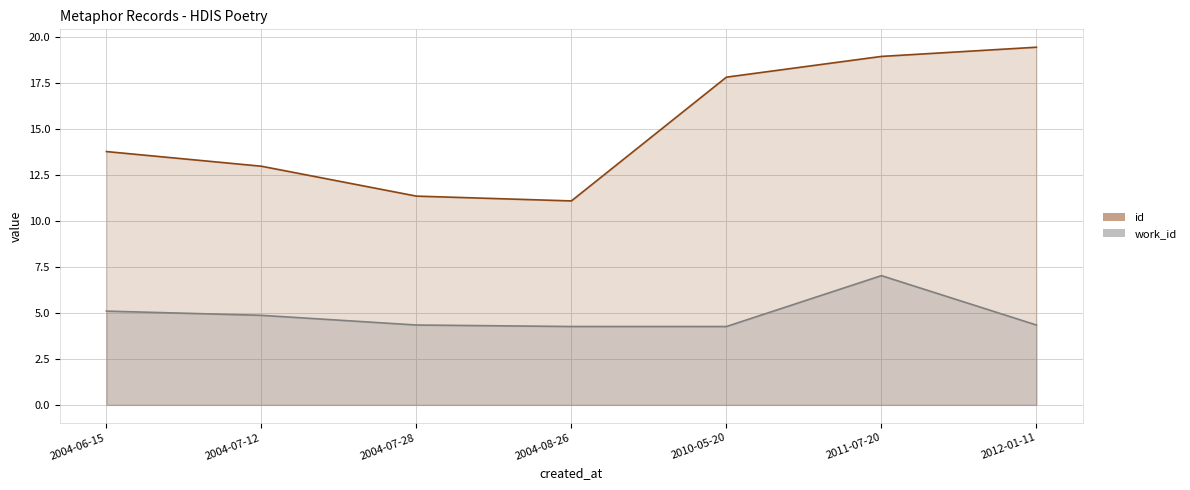

True or false: work_id and id cross at least once.

False